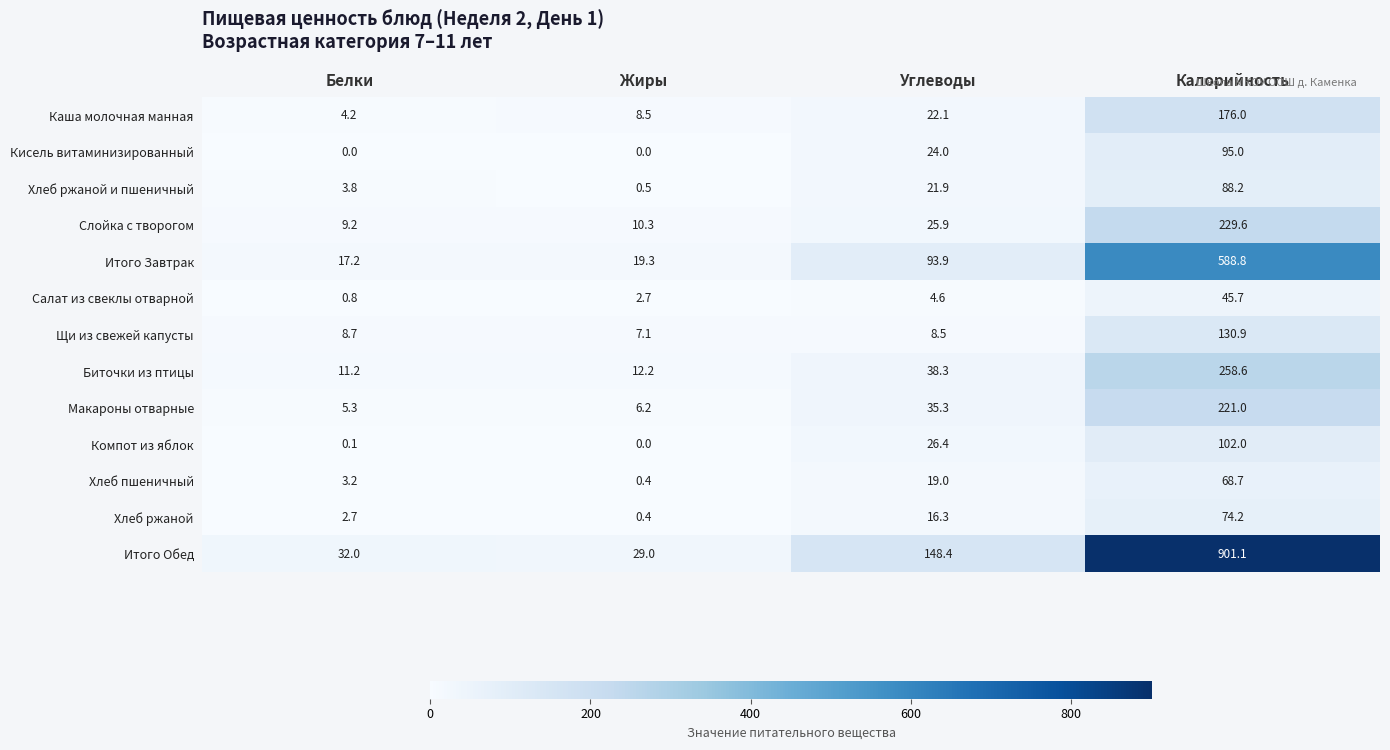

What is the sum of all Биточки из птицы values?

320.3